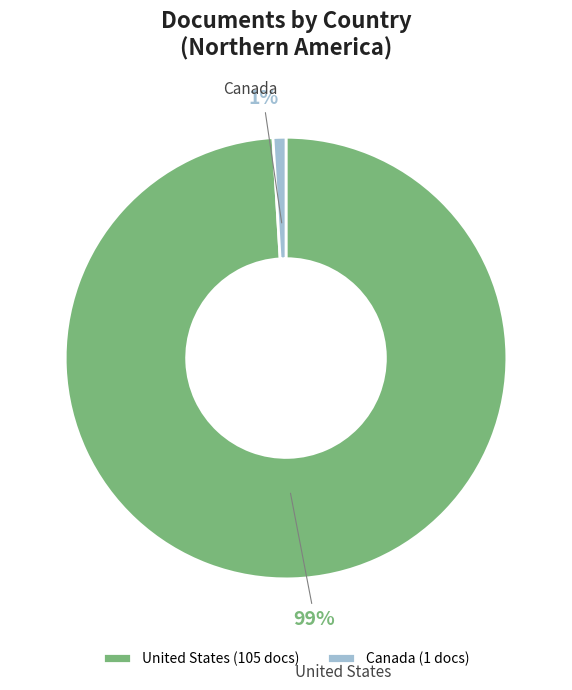

To the nearest percent, what is the combined percentage of Canada and United States?

100%